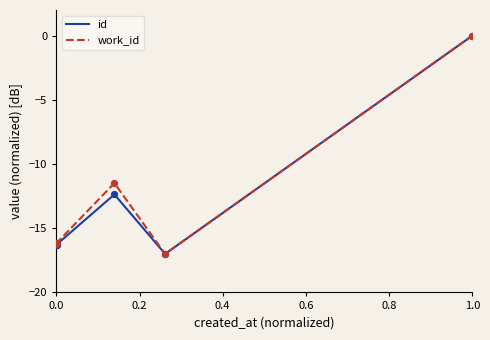

What are all the series names shown in the legend?

id, work_id